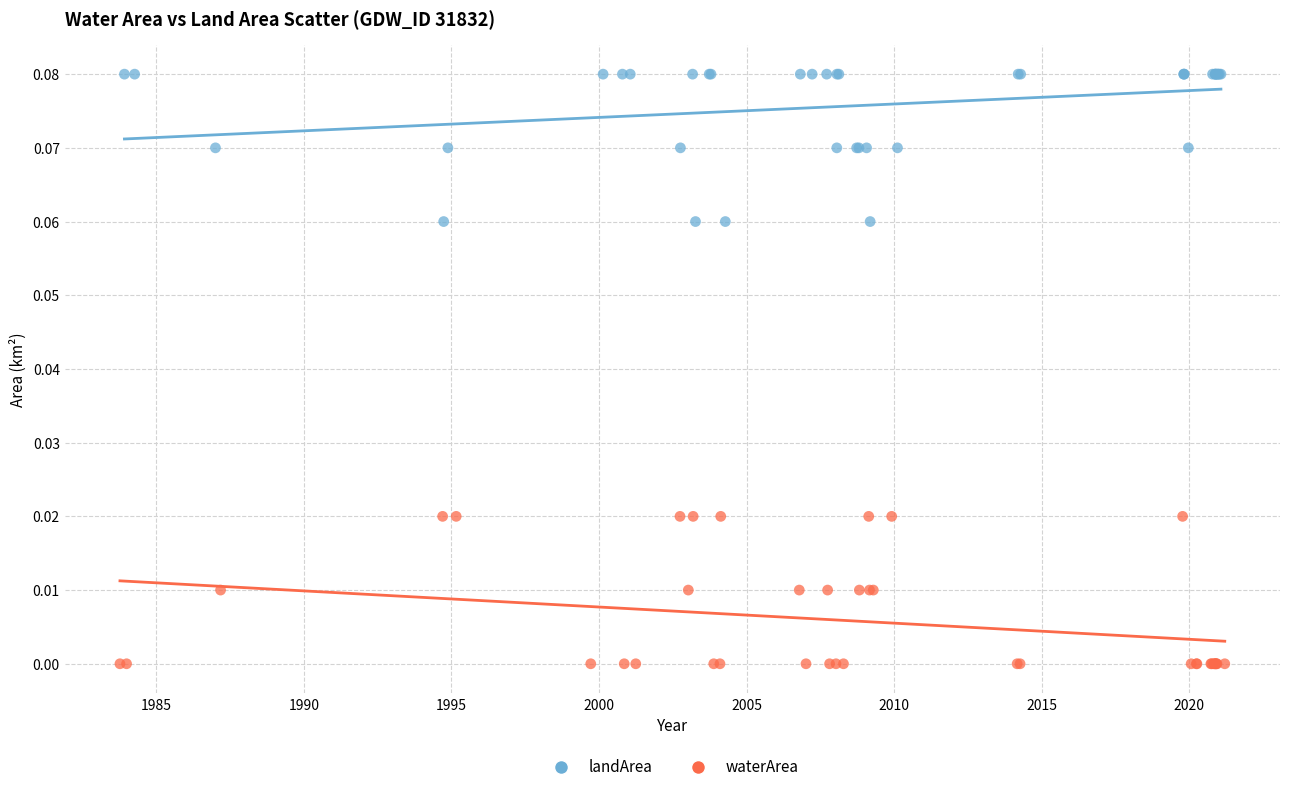

Which series reaches the maximum Y coordinate?

landArea